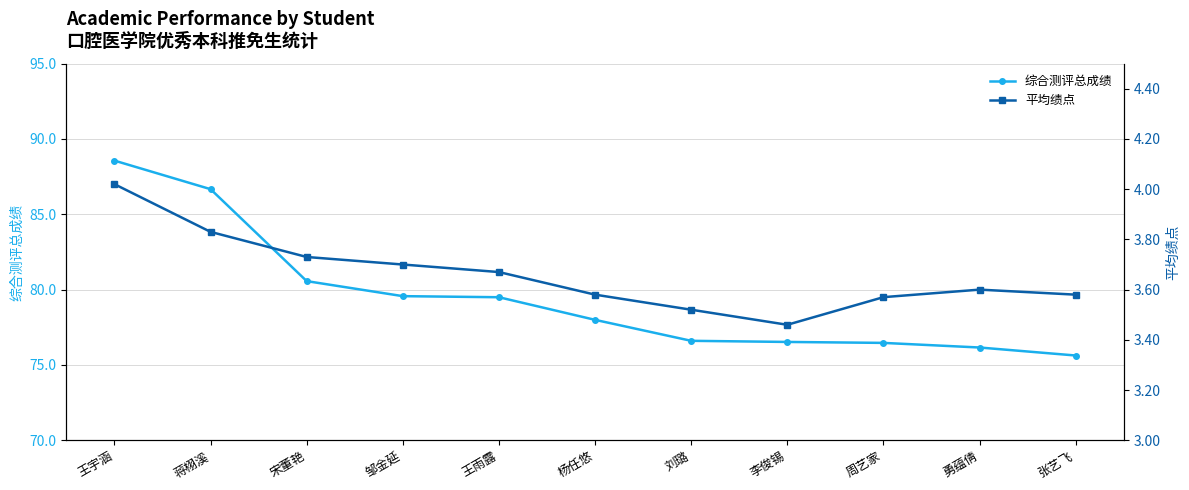

What position from the left is 张艺飞?

11